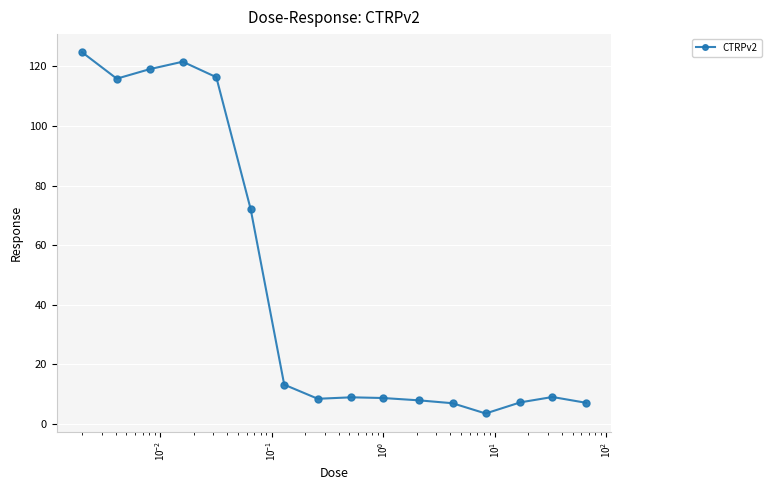

What is the difference between the second highest and second lowest values?

114.7